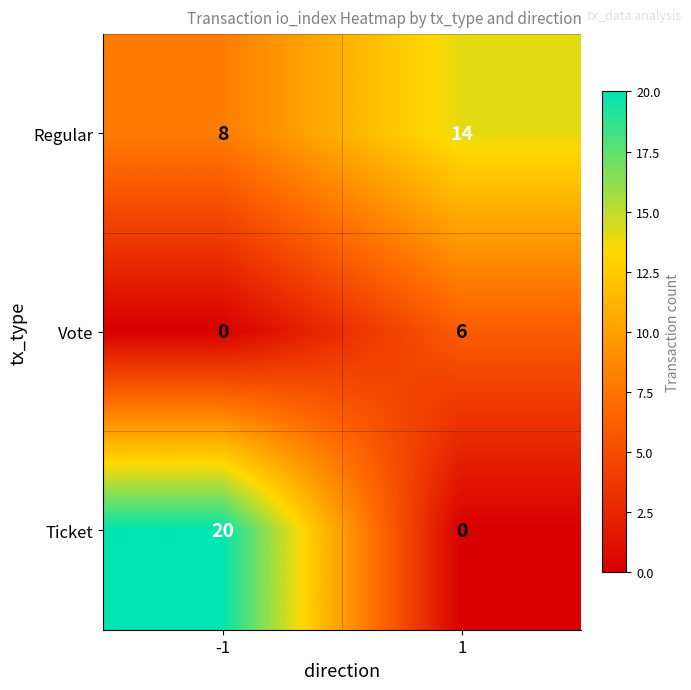

Reading left to right, what are all the values shown in this chart?

Regular: -1=8	1=14
Vote: -1=0	1=6
Ticket: -1=20	1=0